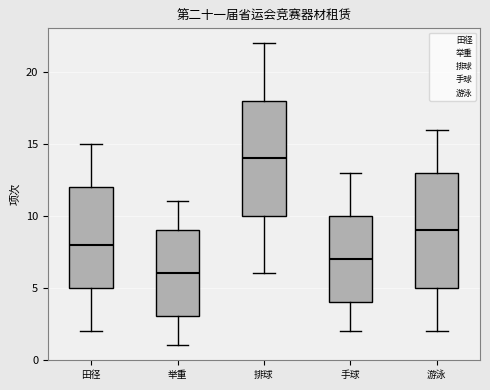

Reading left to right, transcribe this box plot: for each box, give where its median line is, the range the box spans, and where its two whiskers end, as read against the y-axis. The values are not printed on the chart, so give them approximately, as read against the axis.

田径: median 8, box 5 to 12, whiskers 2 to 15
举重: median 6, box 3 to 9, whiskers 1 to 11
排球: median 14, box 10 to 18, whiskers 6 to 22
手球: median 7, box 4 to 10, whiskers 2 to 13
游泳: median 9, box 5 to 13, whiskers 2 to 16